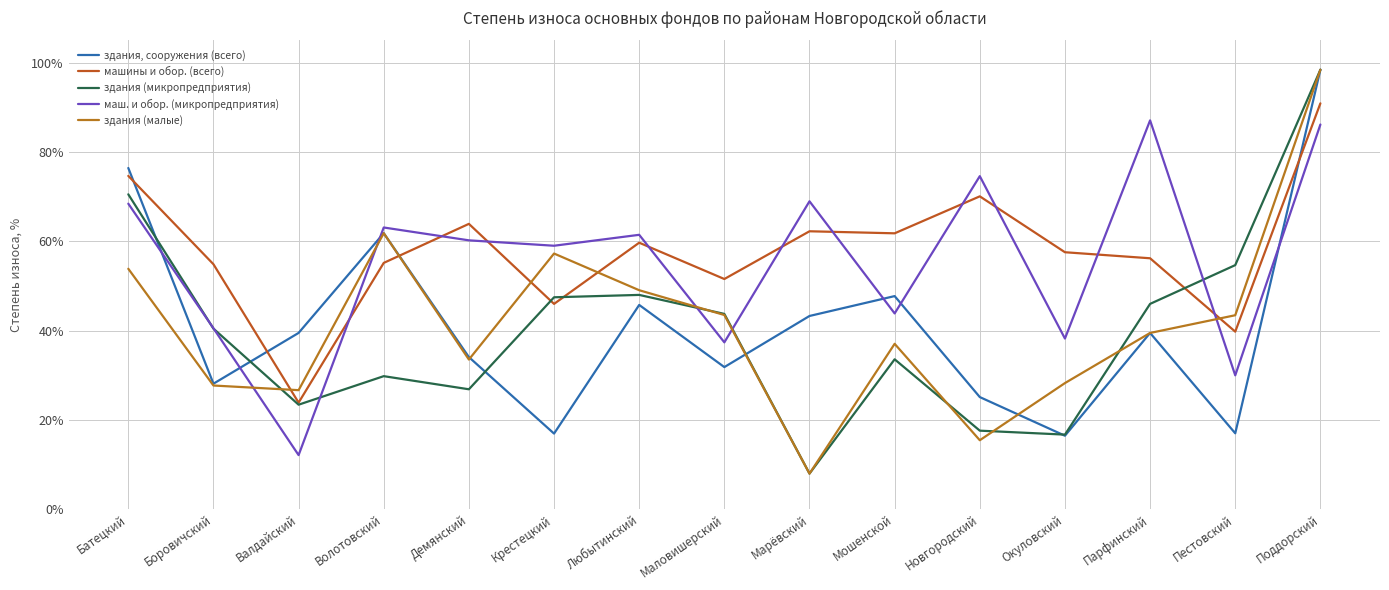

Which series has the largest total across all categories?

машины и обор. (всего)